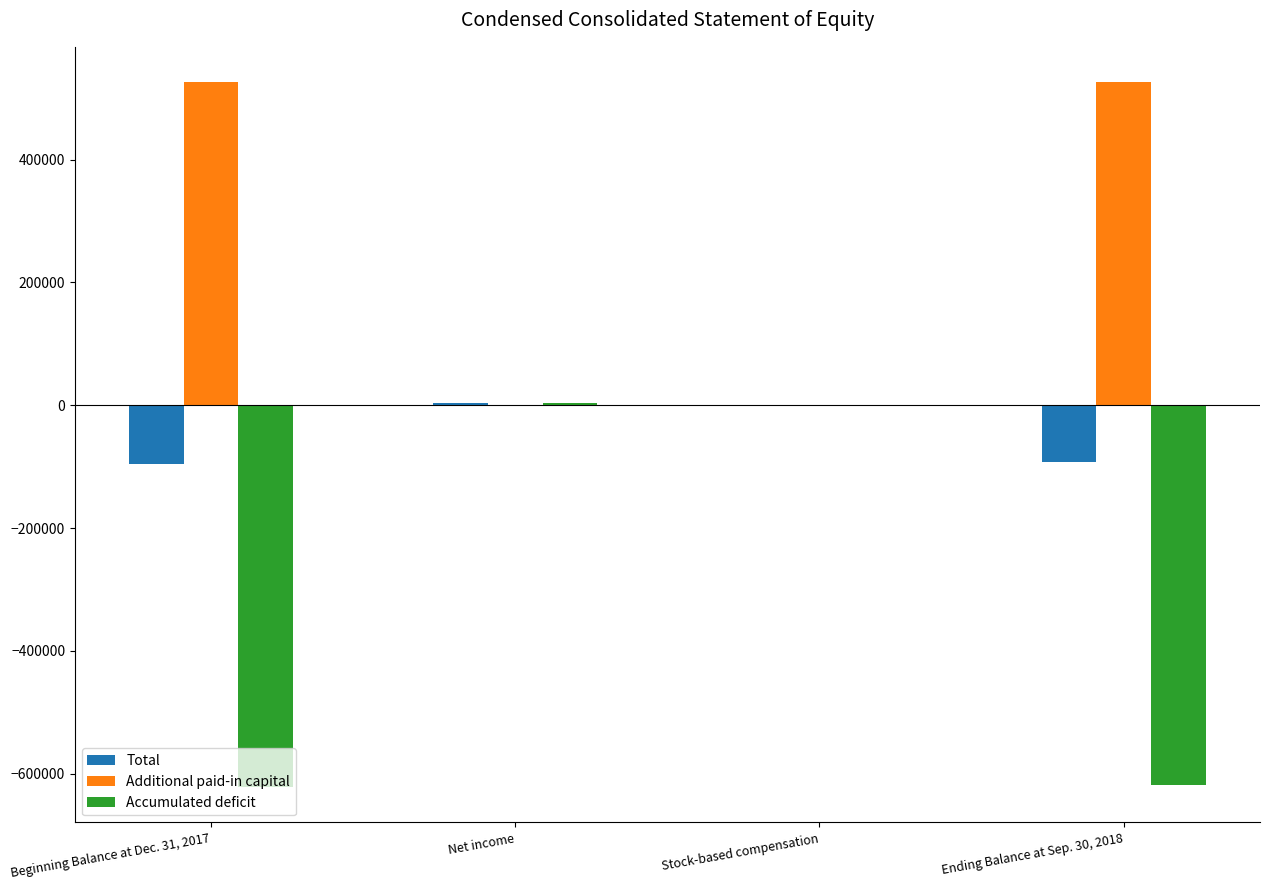

The Additional paid-in capital series shows 801502 at Beginning Balance at Dec. 31, 2017. True or false?

False